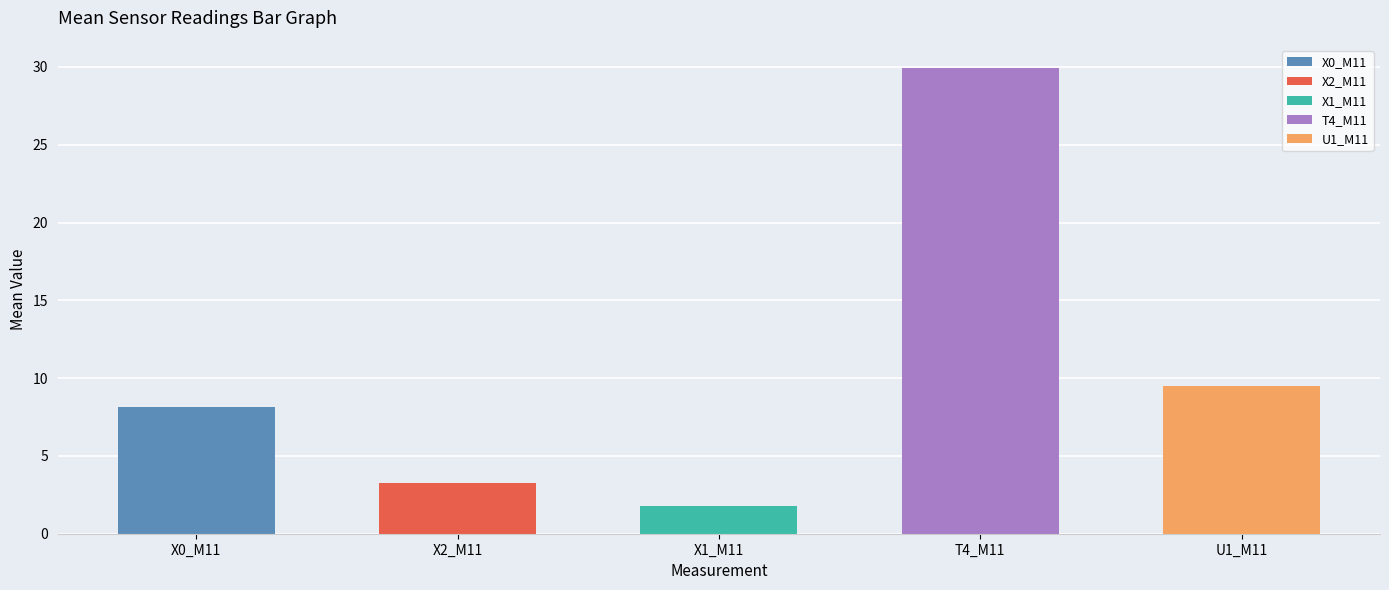

What are all the series names shown in the legend?

X0_M11, X2_M11, X1_M11, T4_M11, U1_M11